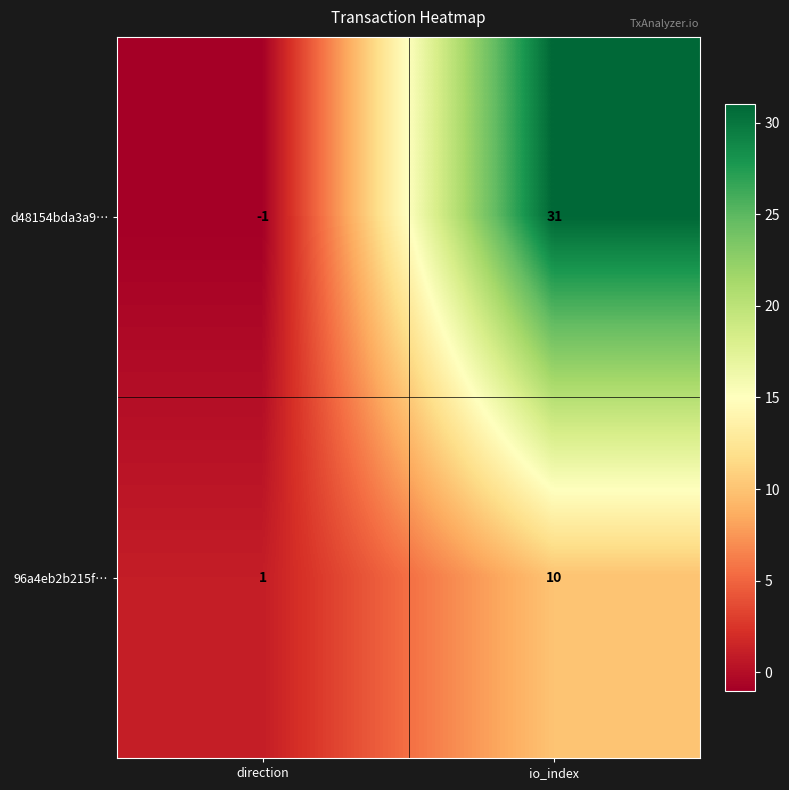

The d48154bda3a9… series shows 0 at direction. True or false?

False